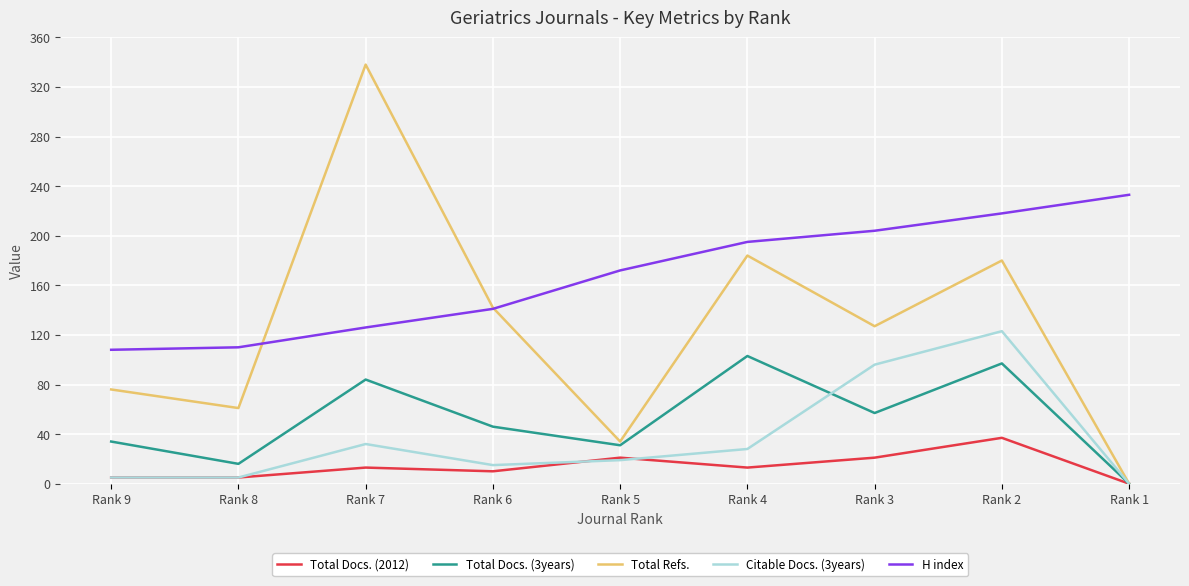

Which series has the largest total across all categories?

H index